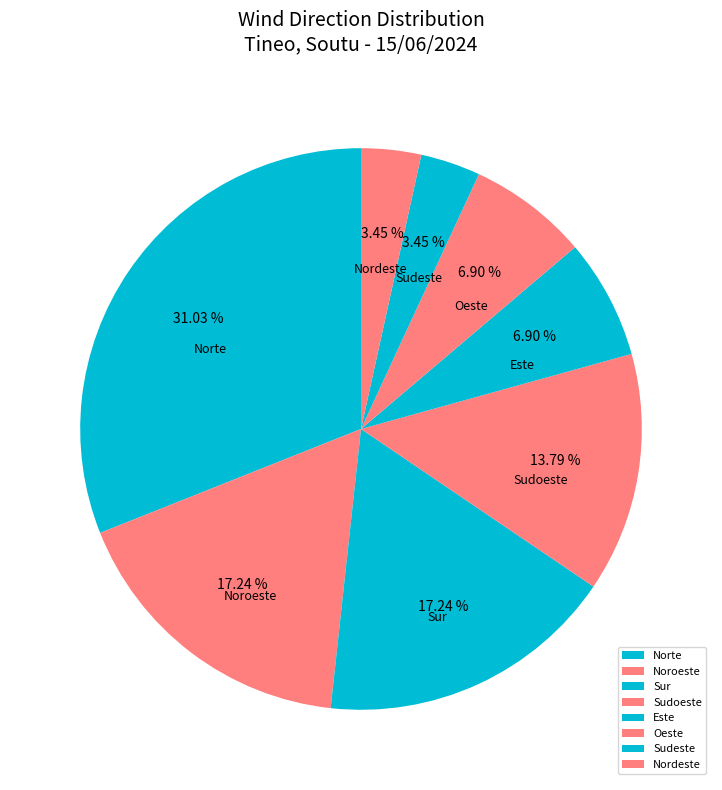

To the nearest percent, what percentage of the pie is Oeste?

7%